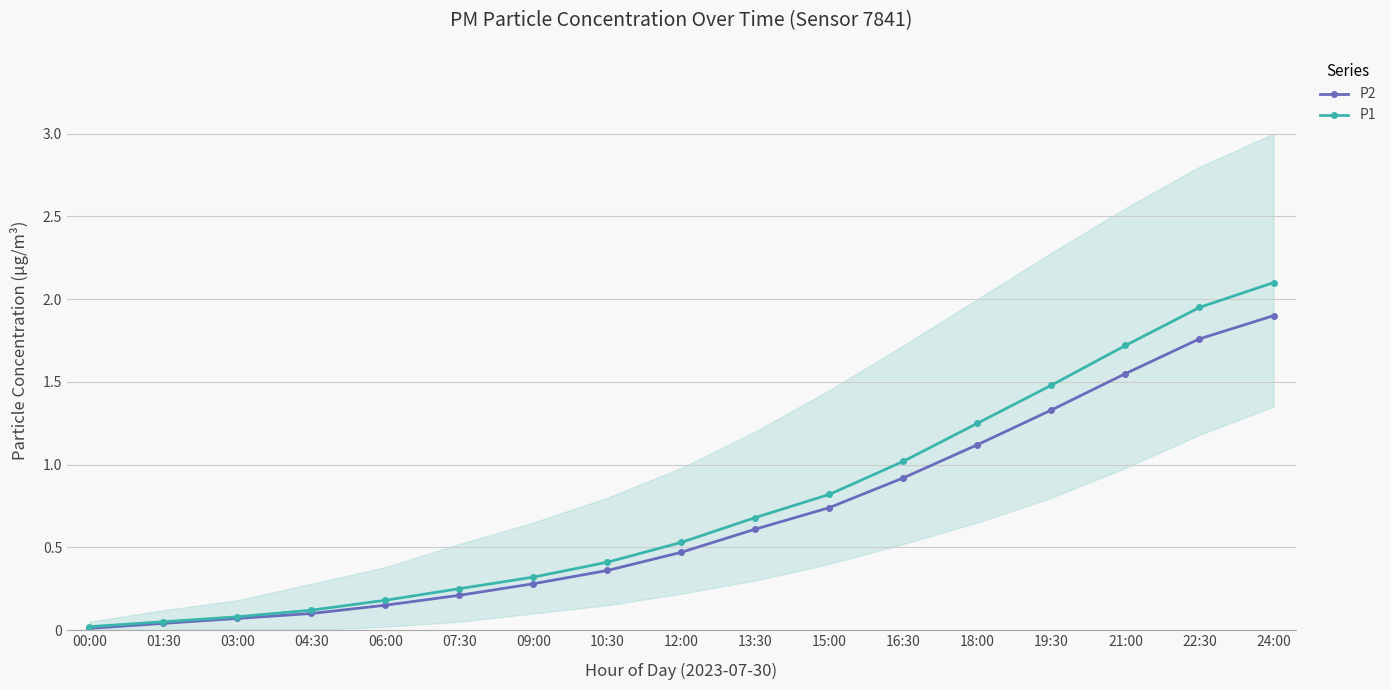

True or false: P1 and P2 intersect in this chart.

False